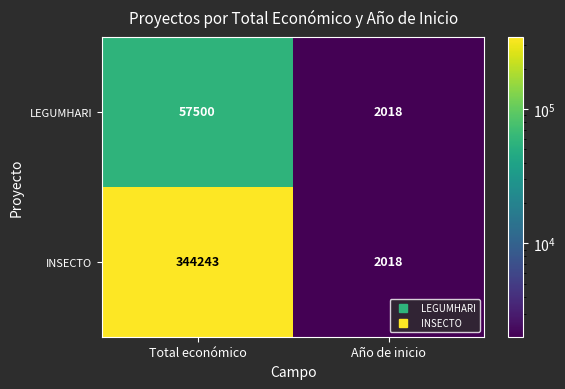

At which category is the sum across all series the highest?

Total económico